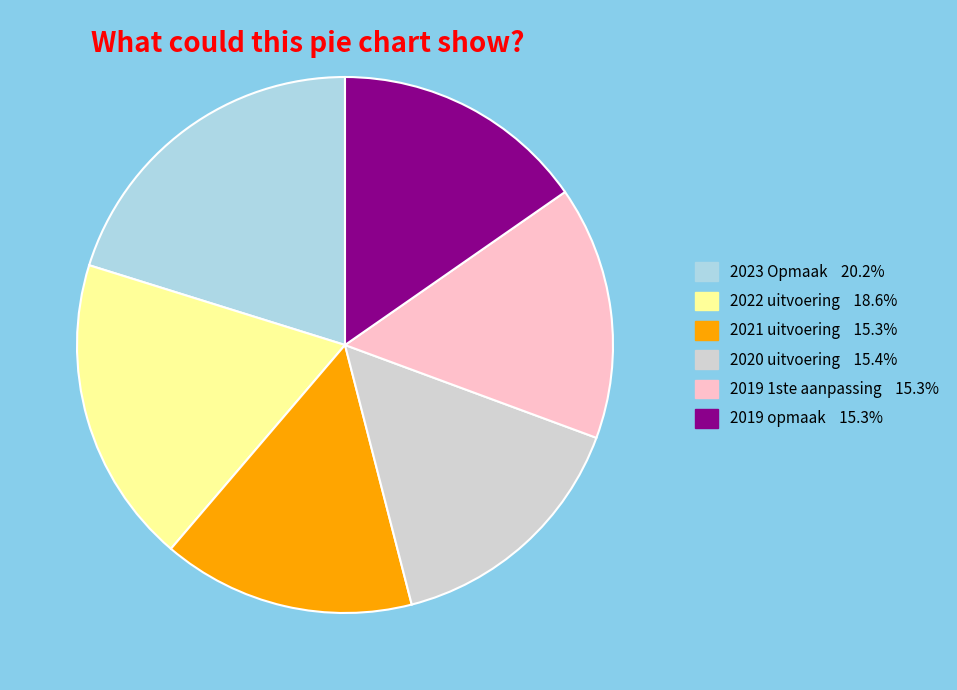

Is there any slice that represents more than half of the pie?

No